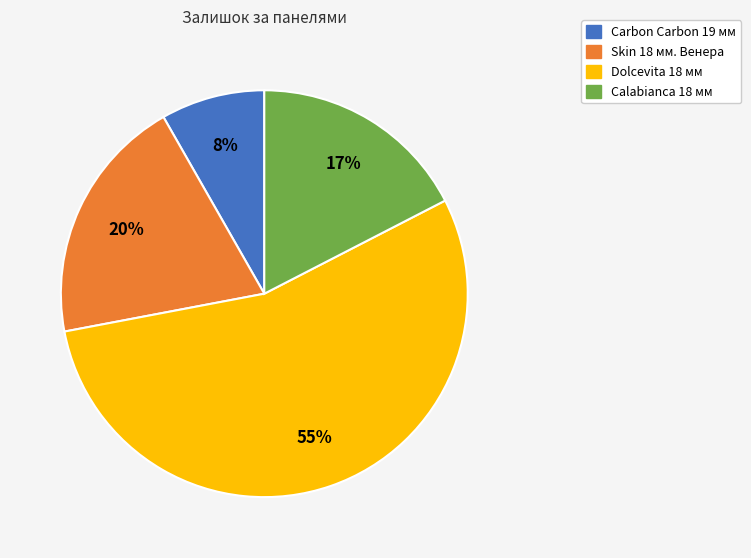

Is there a majority slice in this chart?

Yes